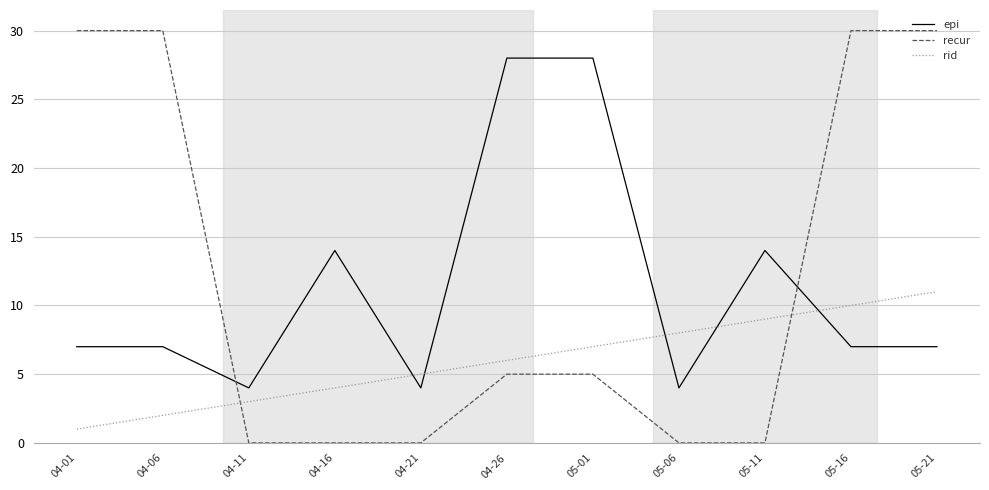

What is the difference between the second highest and second lowest values in the epi series?

24